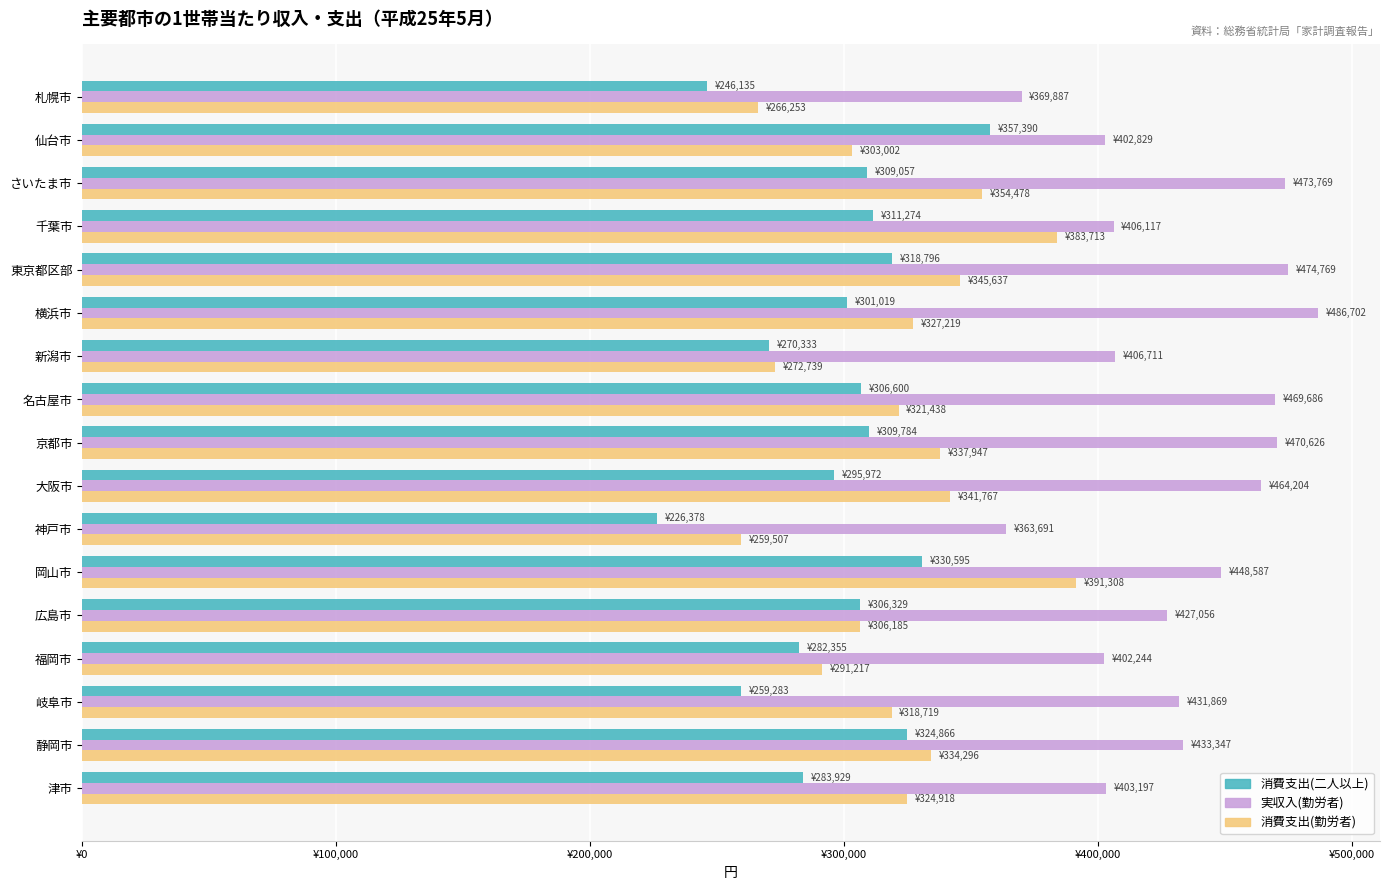

Which category has the highest value in the 消費支出(二人以上) series?

仙台市